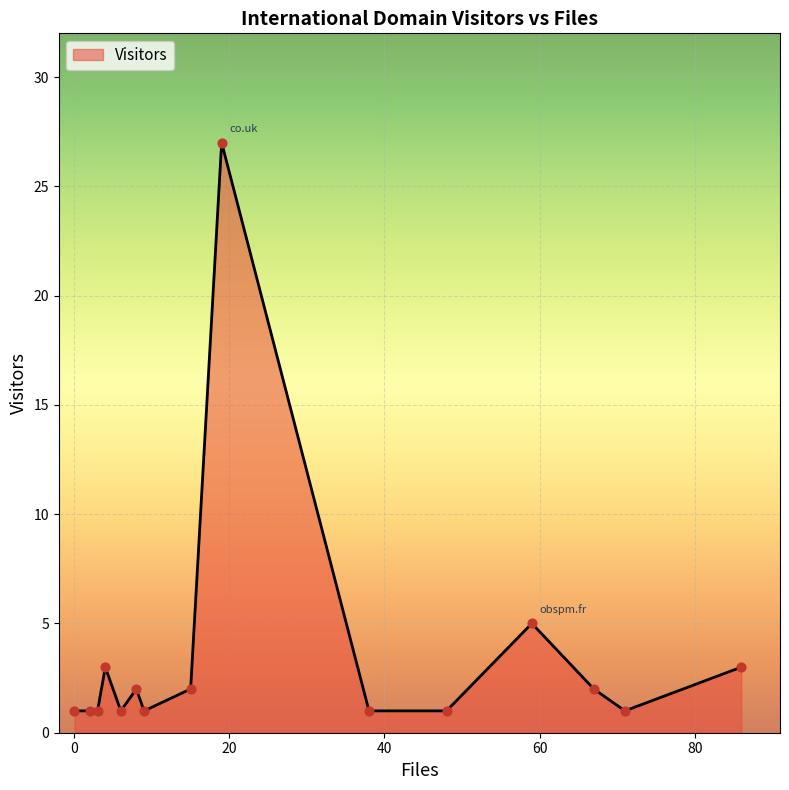

What is the difference between the maximum and minimum values?

26